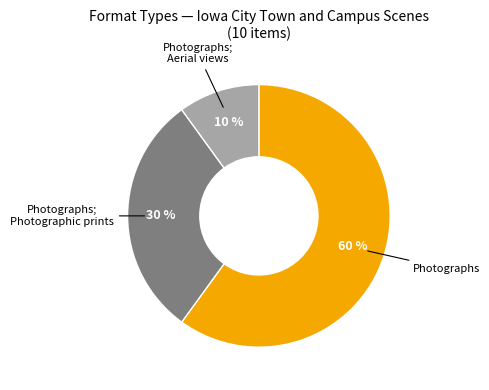

To the nearest percent, what is the average slice percentage?

33%